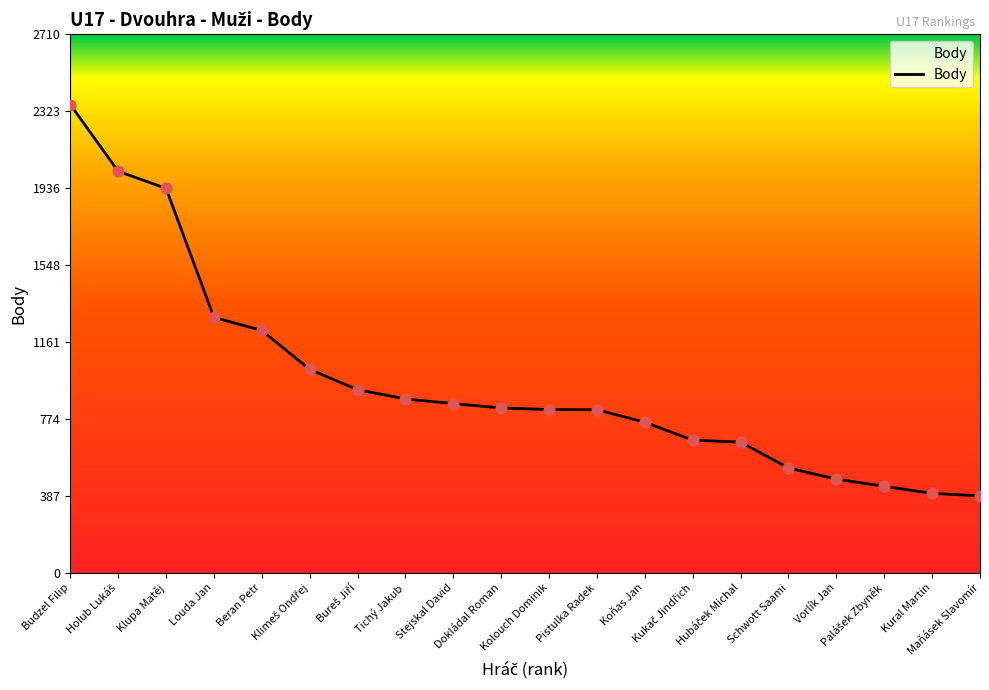

What is the smallest value displayed?

388